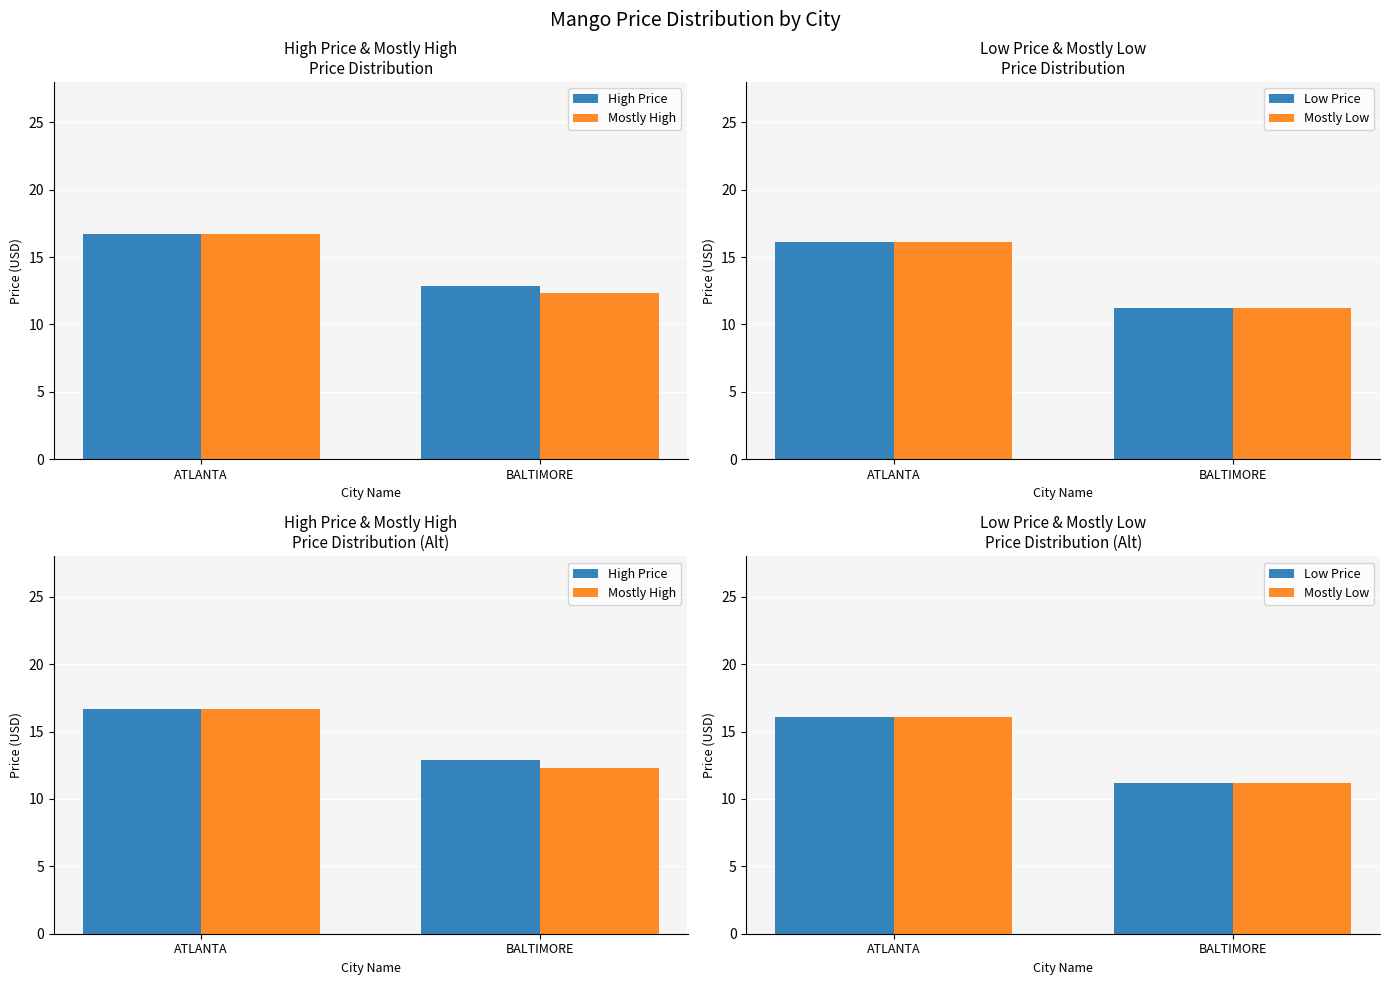

What is the lowest value of the Mostly Low series?

11.2